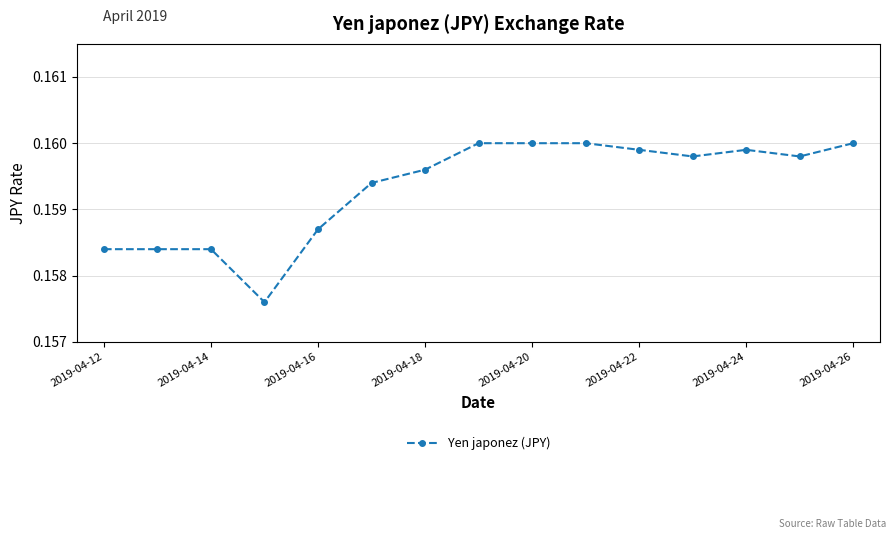

True or false: there are more than 0 points higher than both neighbors.

True